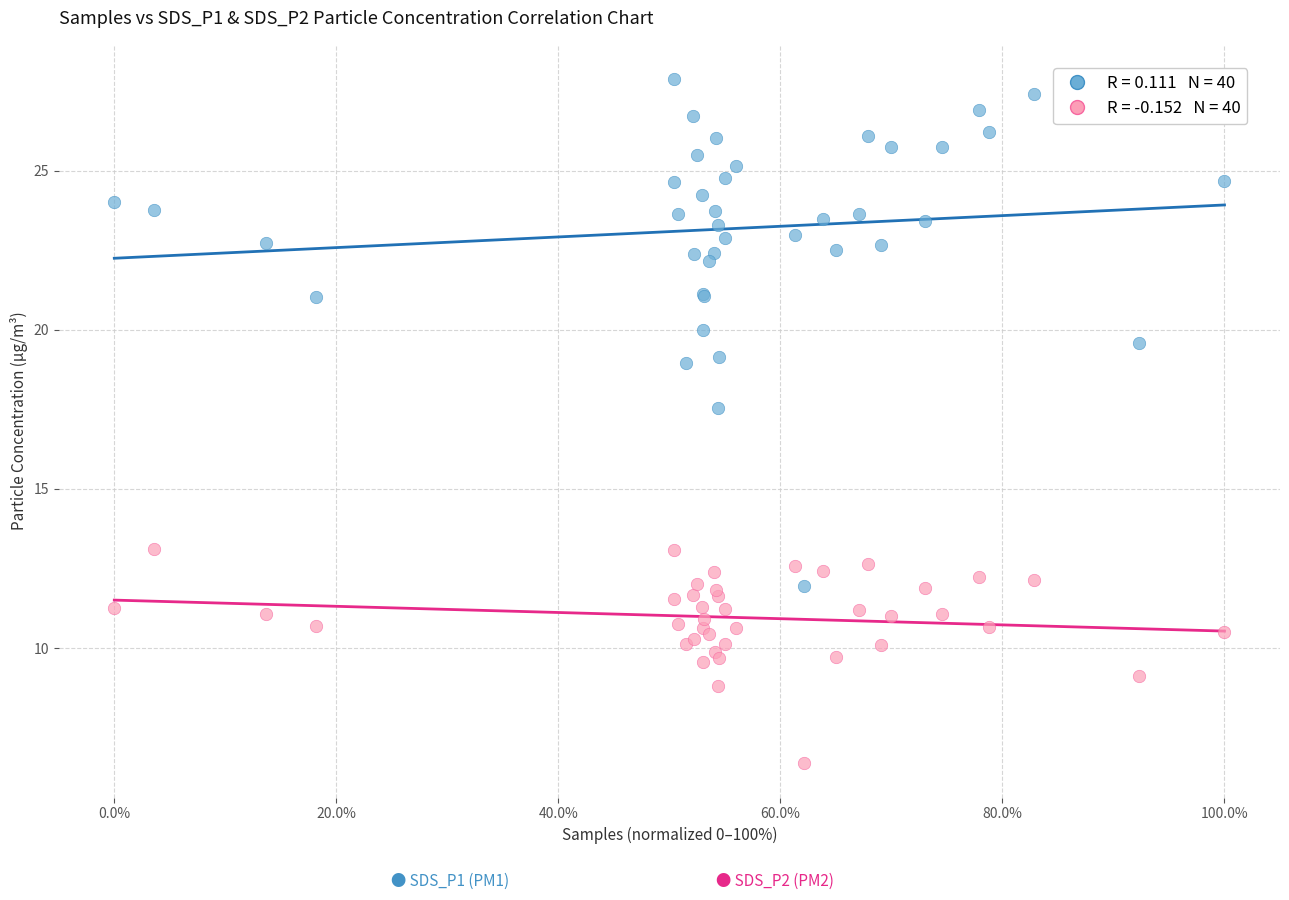

Across all series, what Y value is closest to 17?

17.6